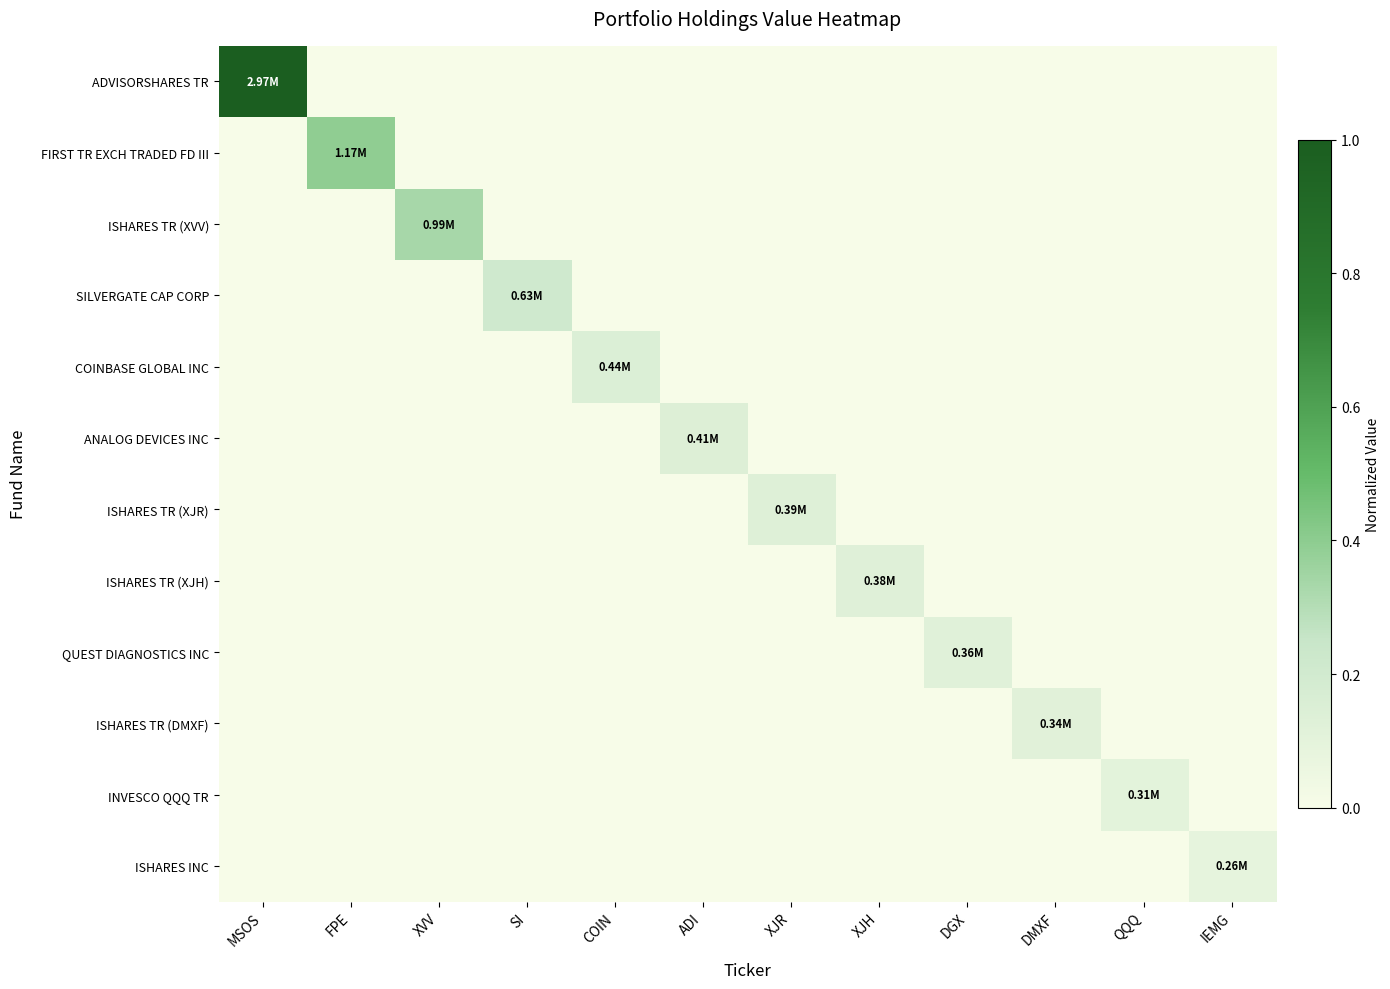

Which series has the widest spread of values?

ADVISORSHARES TR